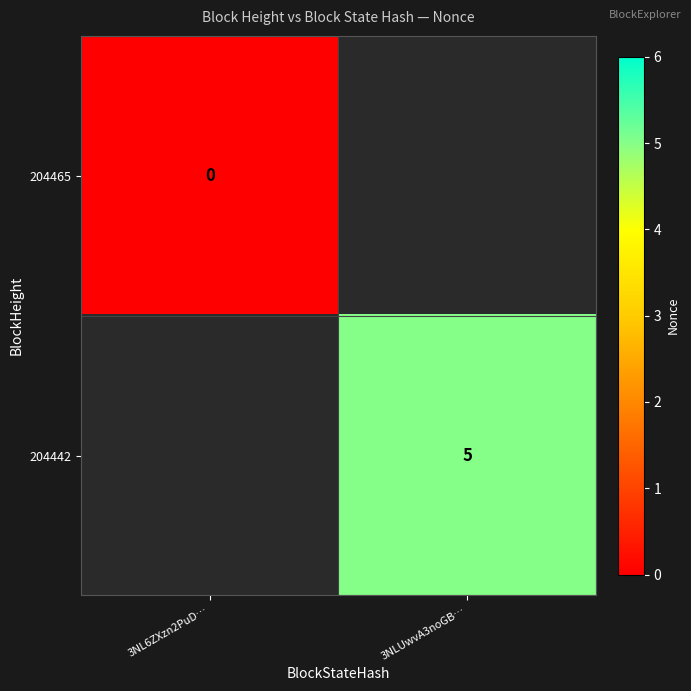

True or false: 204442 has a value of 5 at 3NLUwvA3noGB….

True